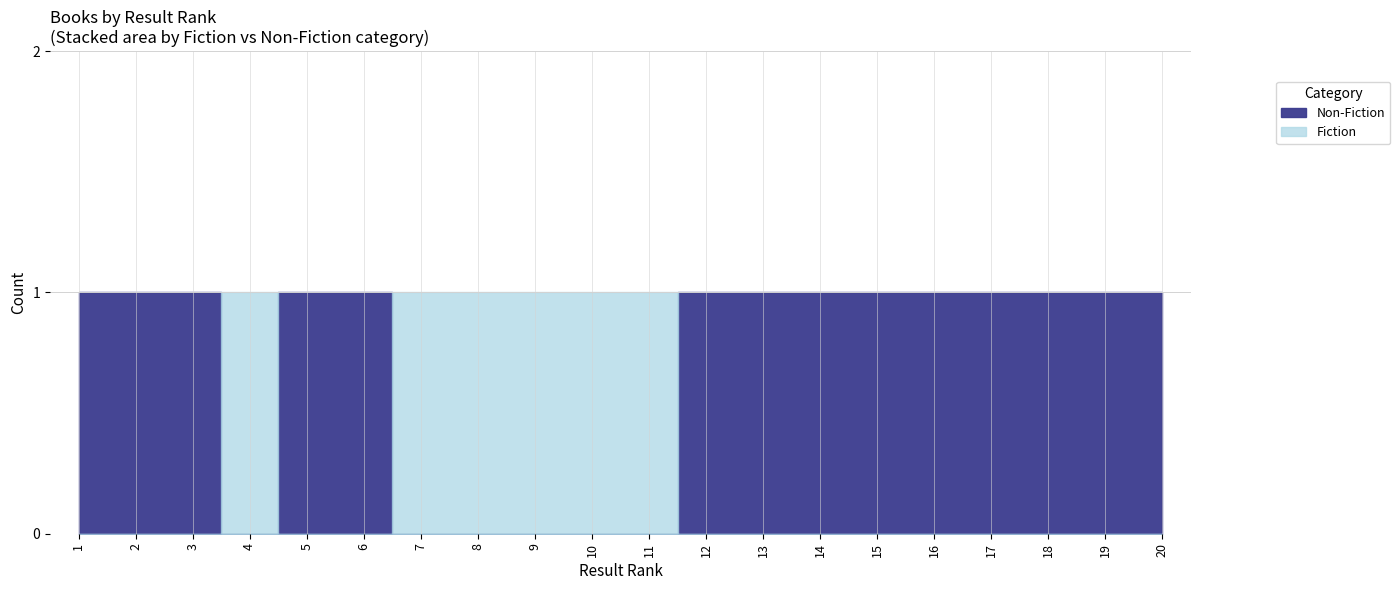

Rank the series by their maximum value, from highest to lowest.

Fiction, Non-Fiction